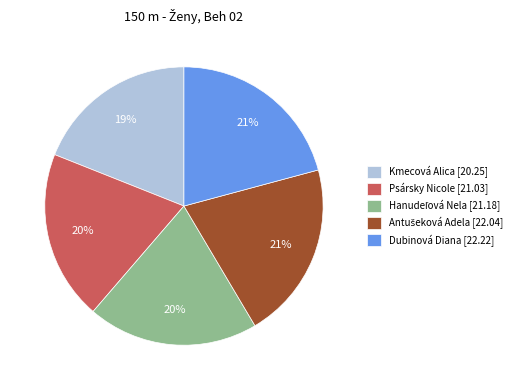

To the nearest percent, what is the average slice percentage?

20%